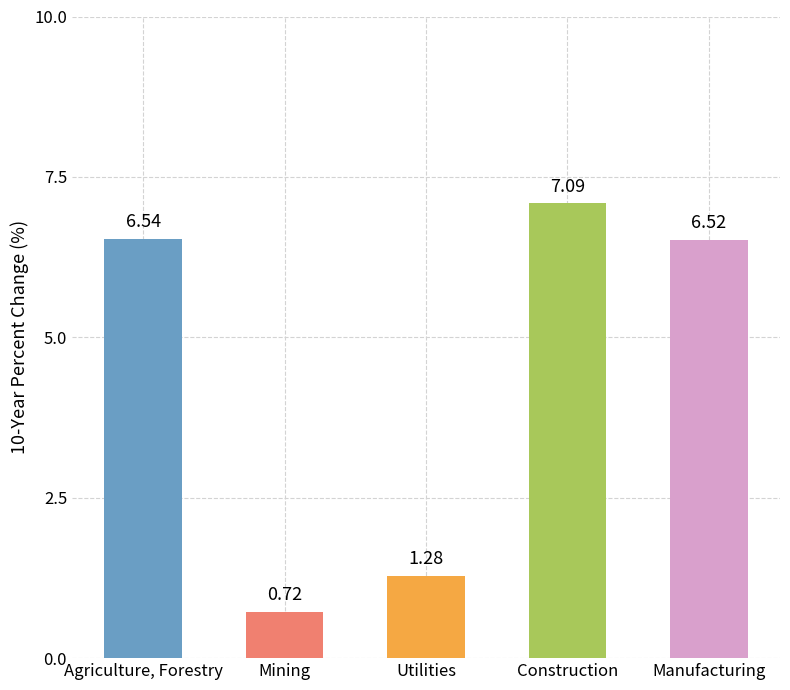

At which category does the chart reach its peak across all series?

Construction